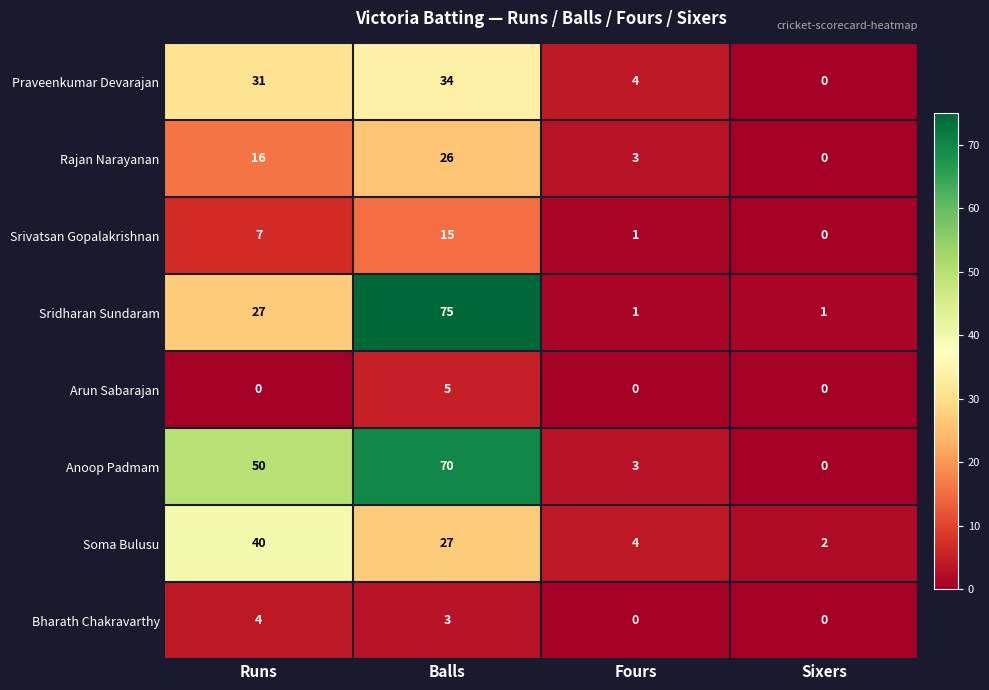

What is the total value across all series at Runs?

175